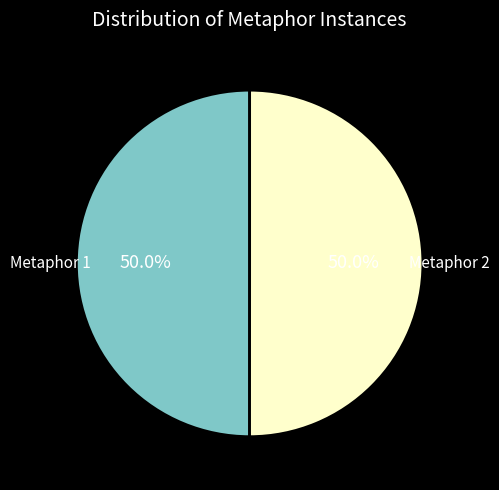

What percentage do Metaphor 1 and Metaphor 2 together represent?

100.0%